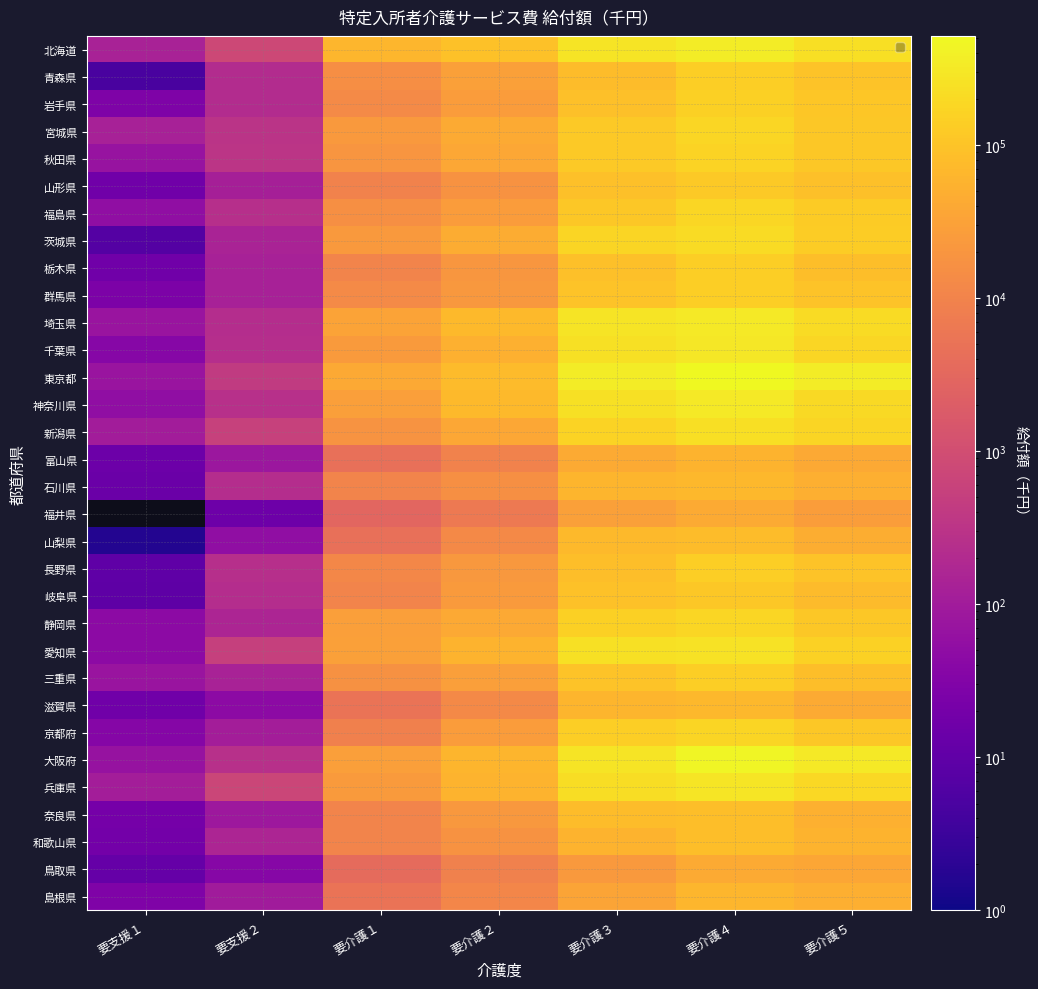

How many categories are shown in the chart?

7